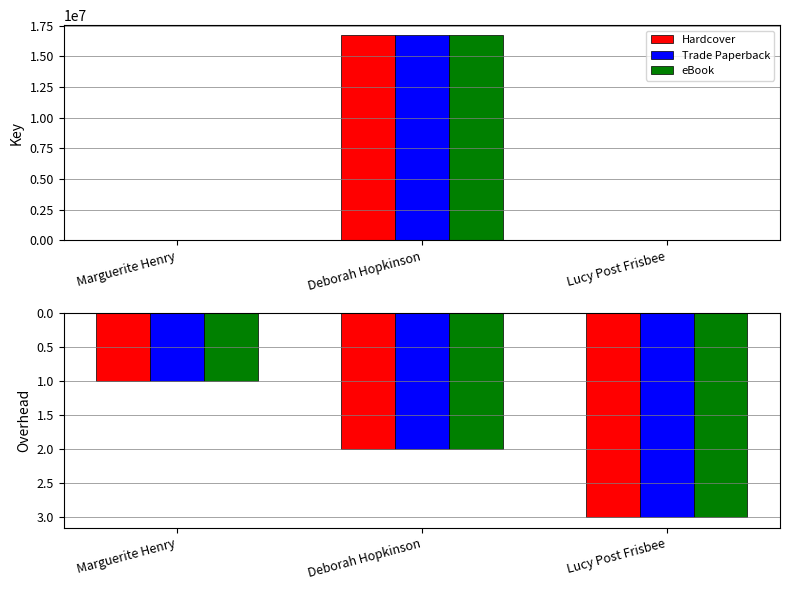

What is the difference between the maximum and minimum values in the Trade Paperback series?

2